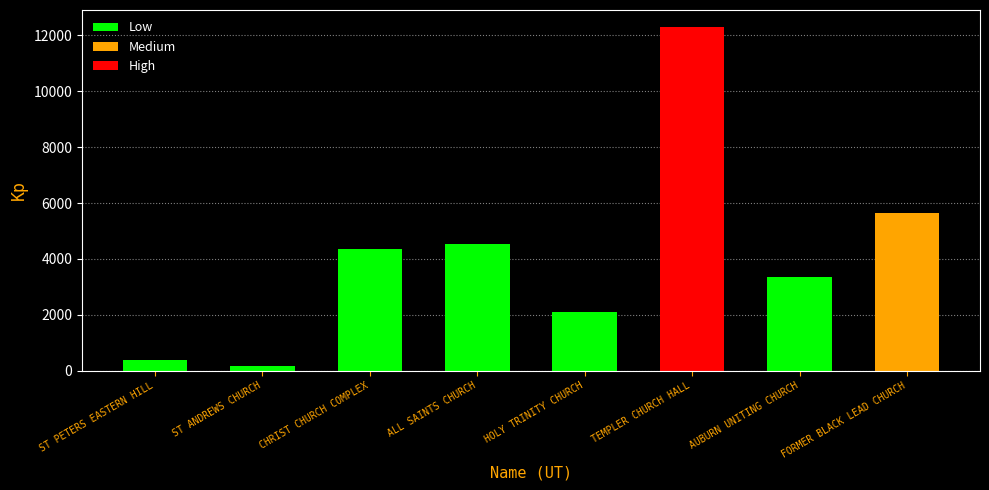

At which label is the value closest to 2351?

HOLY TRINITY CHURCH